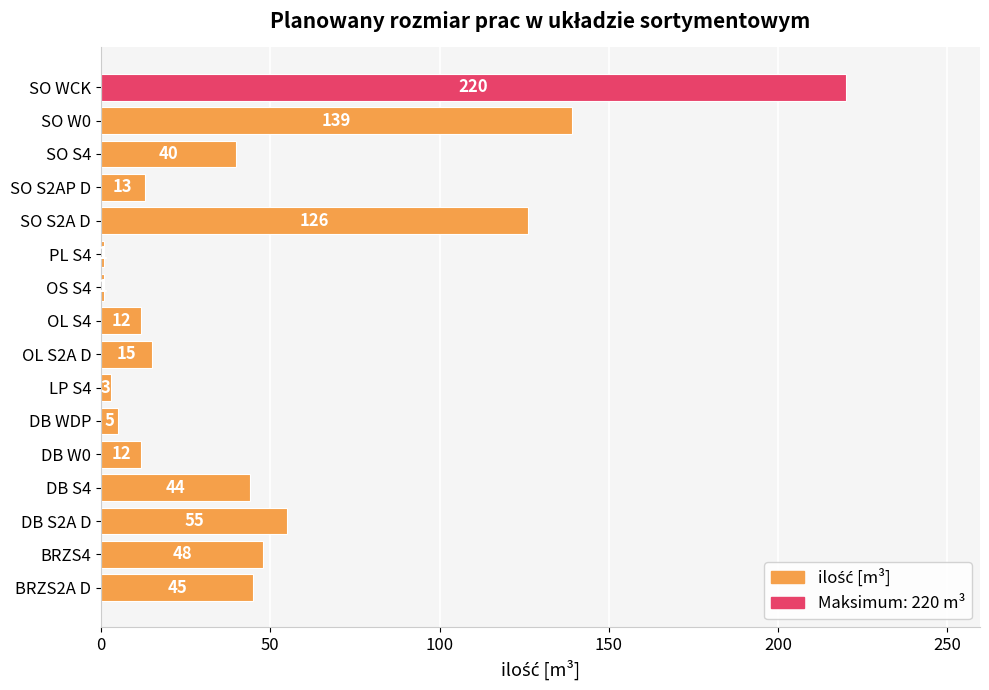

What is the sum of the values at DB S4 and OS S4?

45